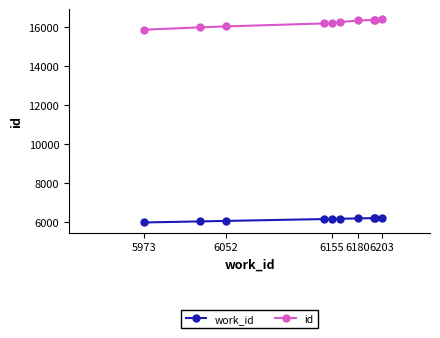

True or false: id and work_id intersect in this chart.

False